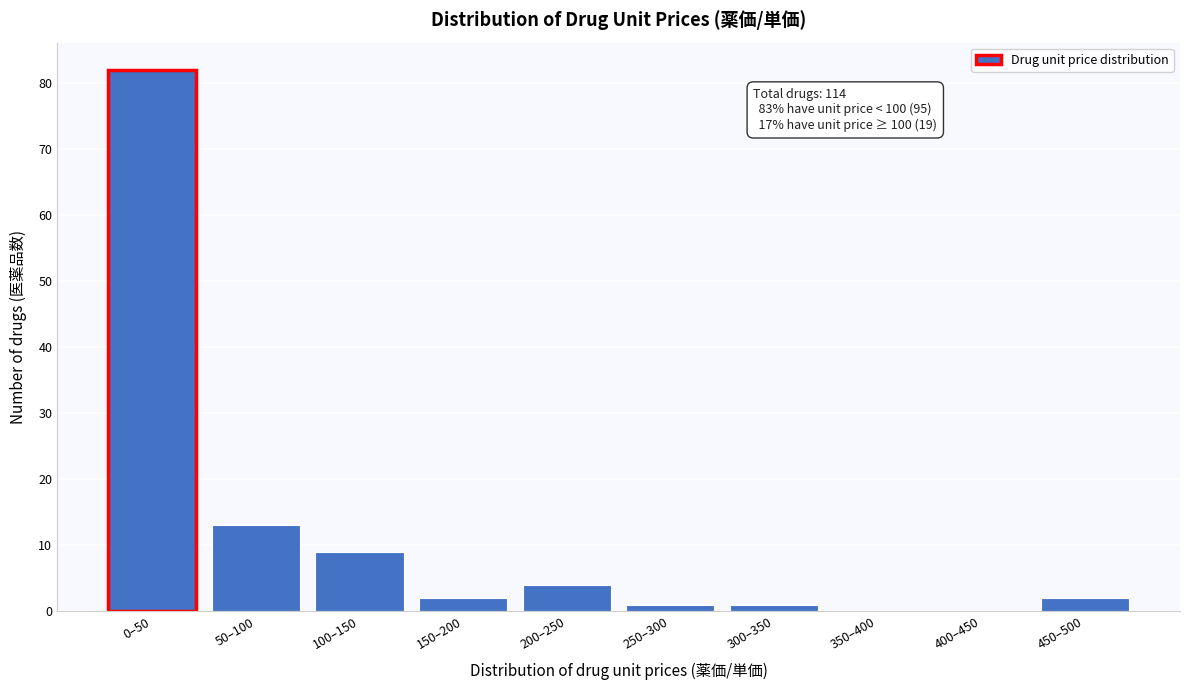

Reading left to right, transcribe all the data shown in this chart.

0–50=82	50–100=13	100–150=9	150–200=2	200–250=4	250–300=1	300–350=1	350–400=0	400–450=0	450–500=2